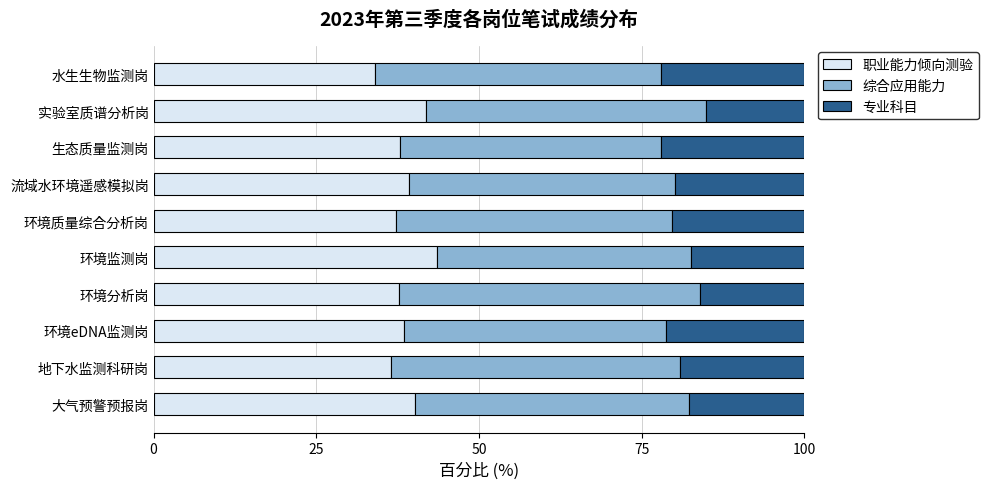

At which label does 职业能力倾向测验 reach its peak?

环境监测岗